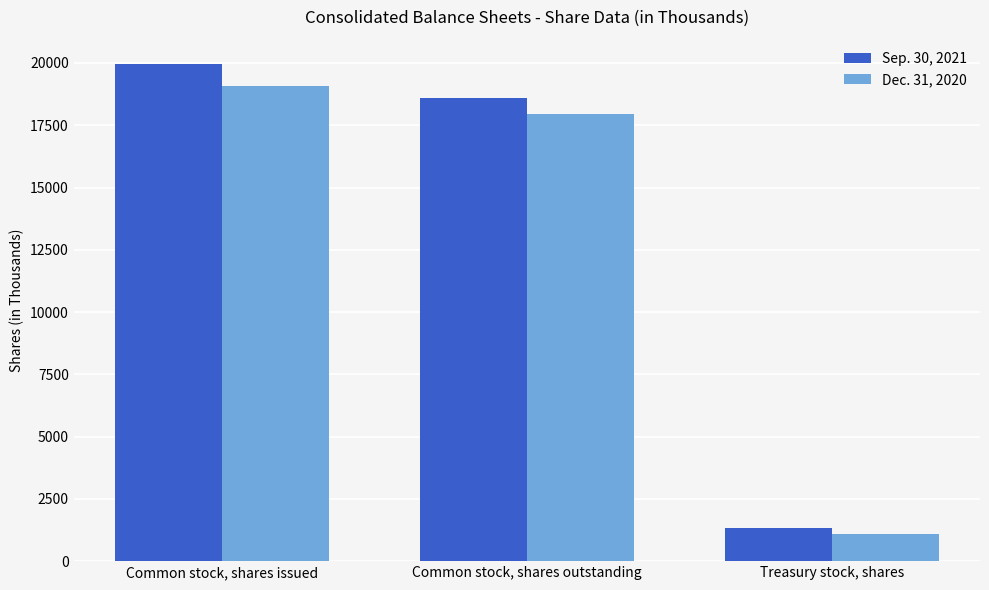

How many groups of bars are there?

3